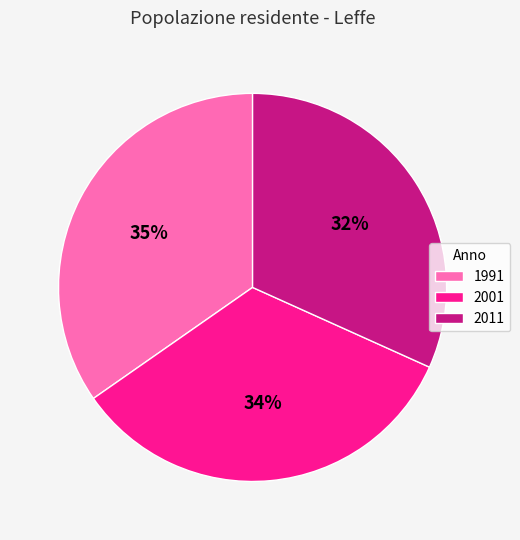

Which category has the smallest portion of the pie?

2011